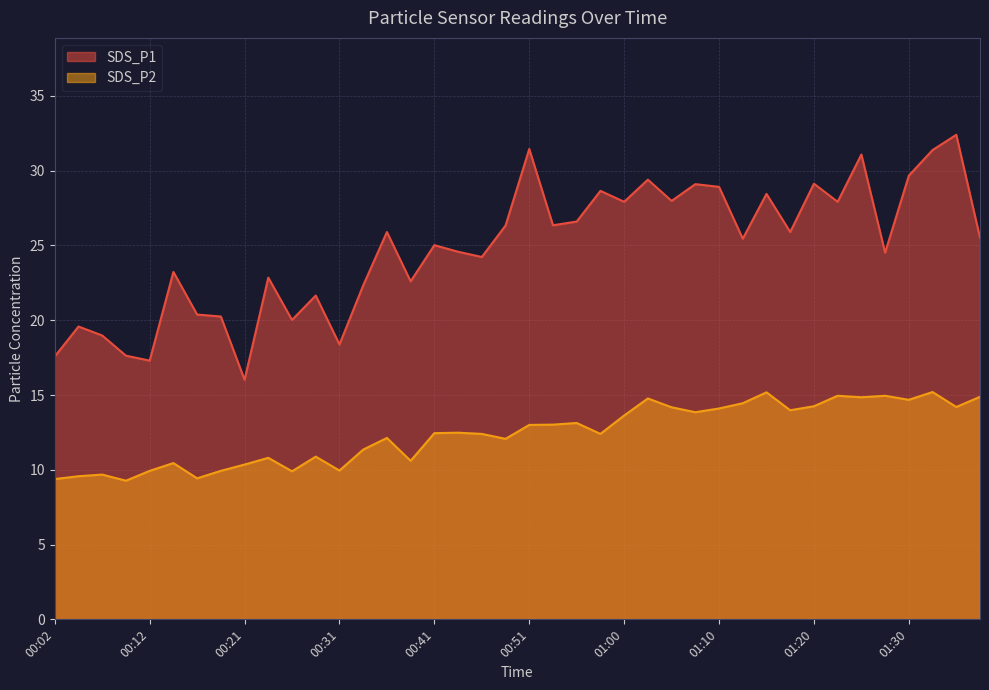

The SDS_P2 series shows 9.9 at 00:12. True or false?

True